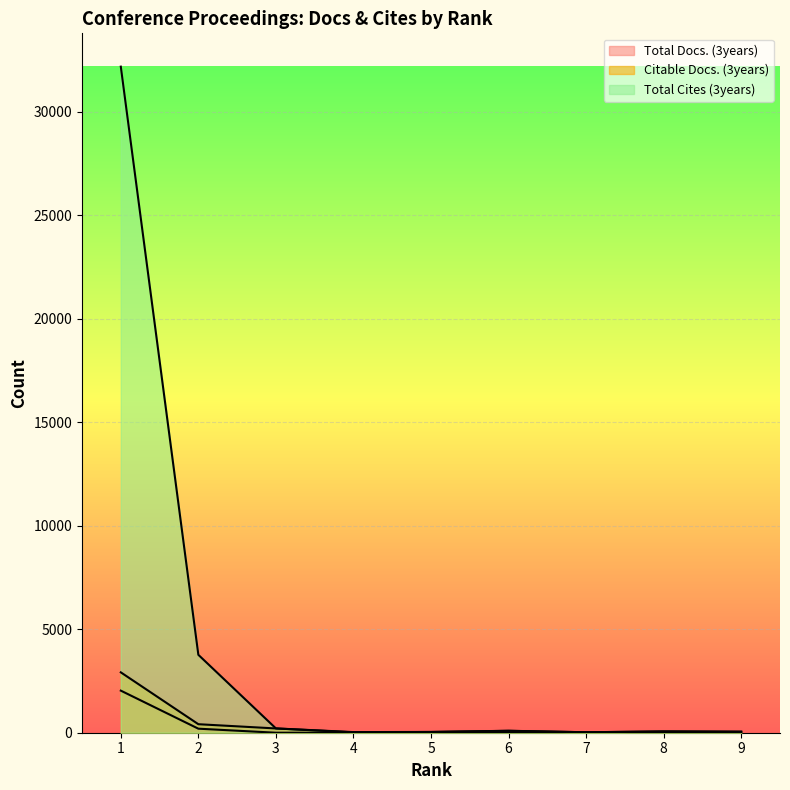

How many data points in Total Docs. (3years) are above 0?

2